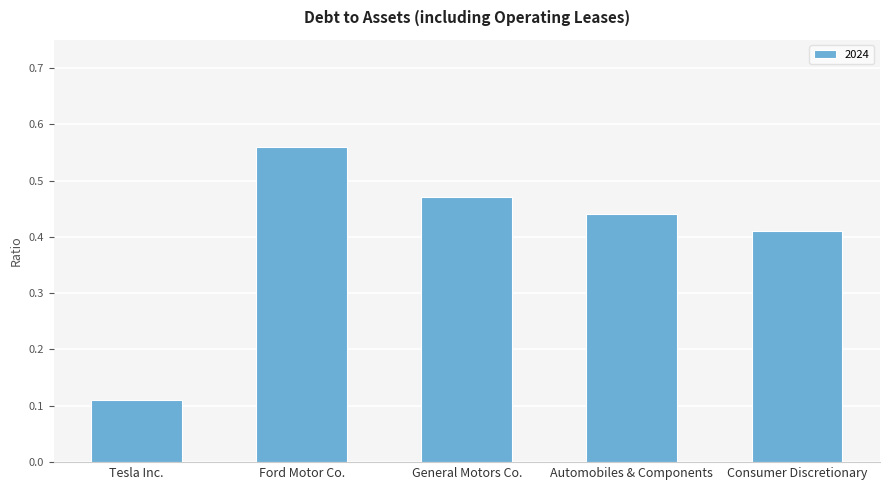

How many bars are there in total?

5